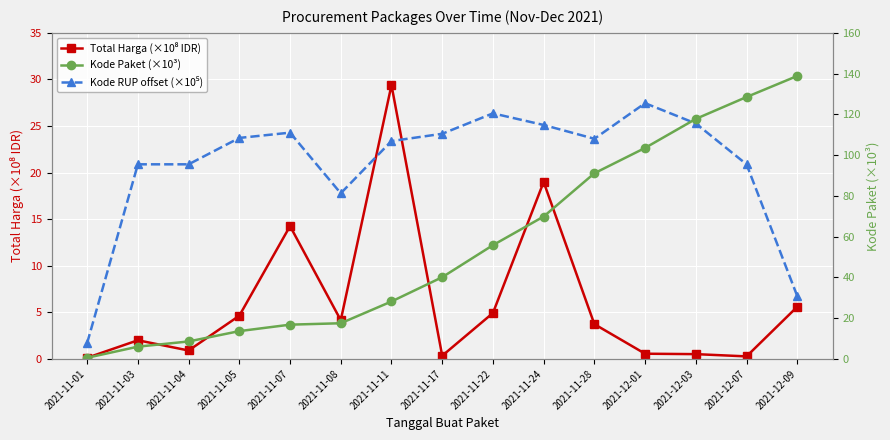

How many intersections are there between Kode Paket (×10³) and Total Harga (×10⁸ IDR)?

2